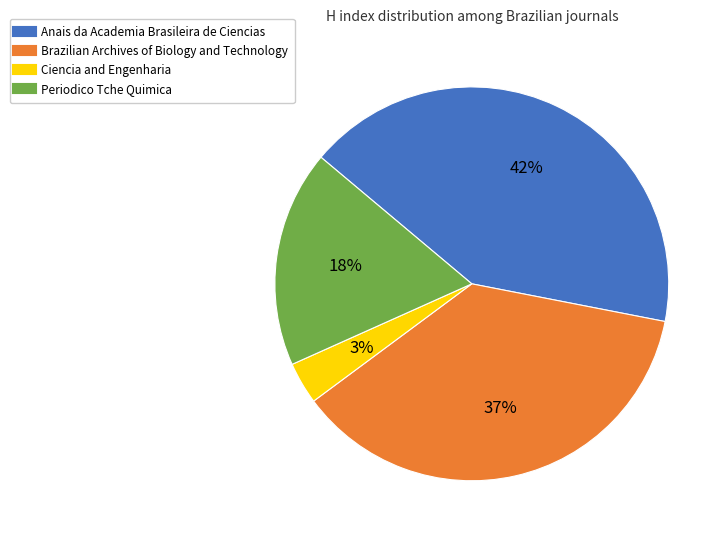

Is the sum of Anais da Academia Brasileira de Ciencias and Ciencia and Engenharia greater than half?

No